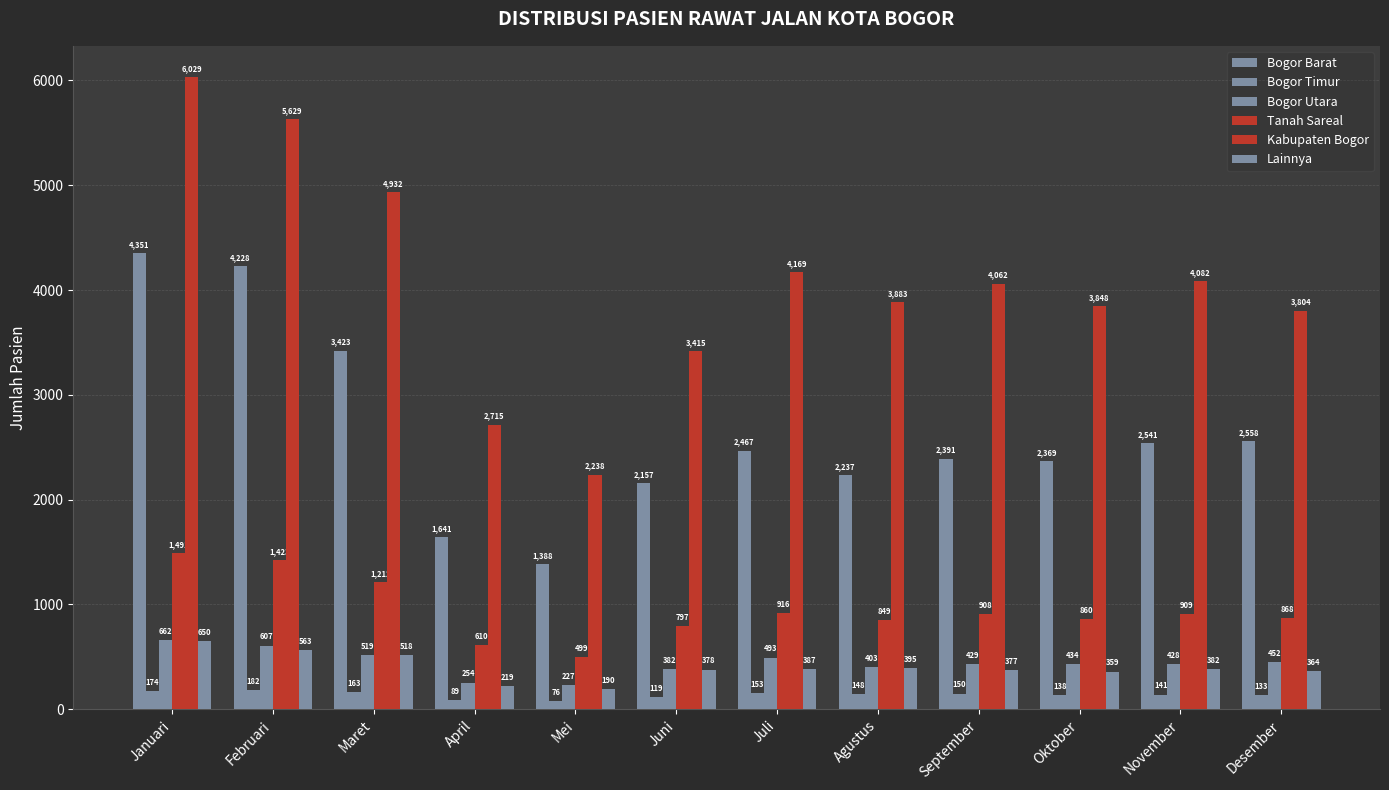

Reading left to right, transcribe all the data shown in this chart.

Bogor Barat: Januari=4351	Februari=4228	Maret=3423	April=1641	Mei=1388	Juni=2157	Juli=2467	Agustus=2237	September=2391	Oktober=2369	November=2541	Desember=2558
Bogor Timur: Januari=174	Februari=182	Maret=163	April=89	Mei=76	Juni=119	Juli=153	Agustus=148	September=150	Oktober=138	November=141	Desember=133
Bogor Utara: Januari=662	Februari=607	Maret=519	April=254	Mei=227	Juni=382	Juli=493	Agustus=403	September=429	Oktober=434	November=428	Desember=452
Tanah Sareal: Januari=1491	Februari=1423	Maret=1212	April=610	Mei=499	Juni=797	Juli=916	Agustus=849	September=908	Oktober=860	November=909	Desember=868
Kabupaten Bogor: Januari=6029	Februari=5629	Maret=4932	April=2715	Mei=2238	Juni=3415	Juli=4169	Agustus=3883	September=4062	Oktober=3848	November=4082	Desember=3804
Lainnya: Januari=650	Februari=563	Maret=518	April=219	Mei=190	Juni=378	Juli=387	Agustus=395	September=377	Oktober=359	November=382	Desember=364